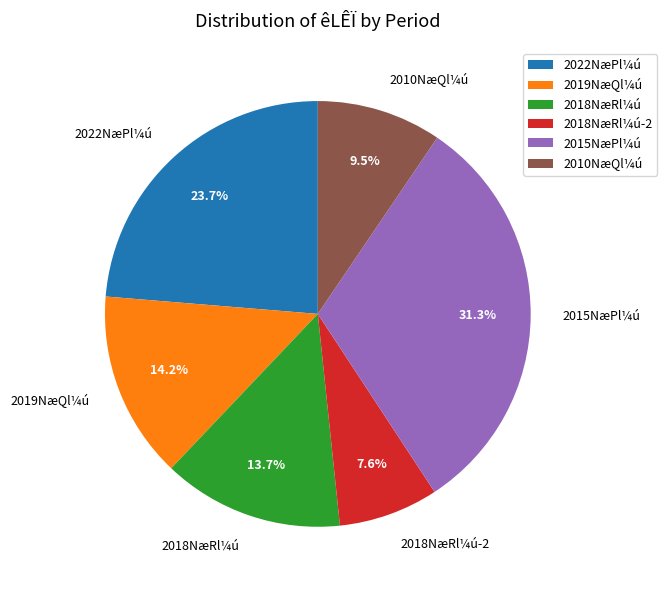

Which category has the smallest portion of the pie?

2018NæRl¼ú-2